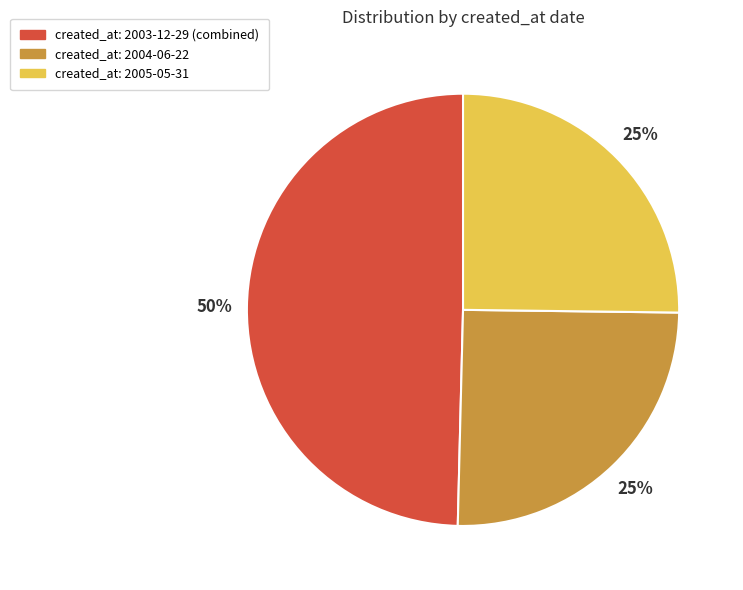

To the nearest percent, what is the average slice percentage?

33%